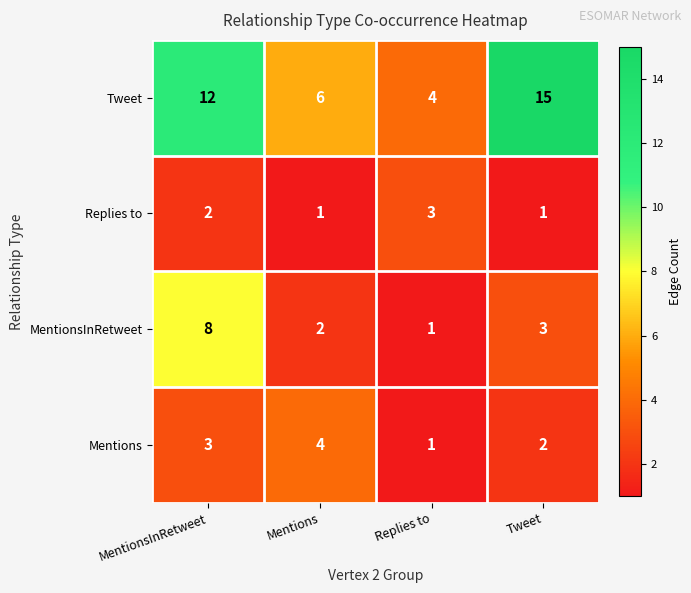

What is the sum of the Replies to values at Mentions and Replies to?

4